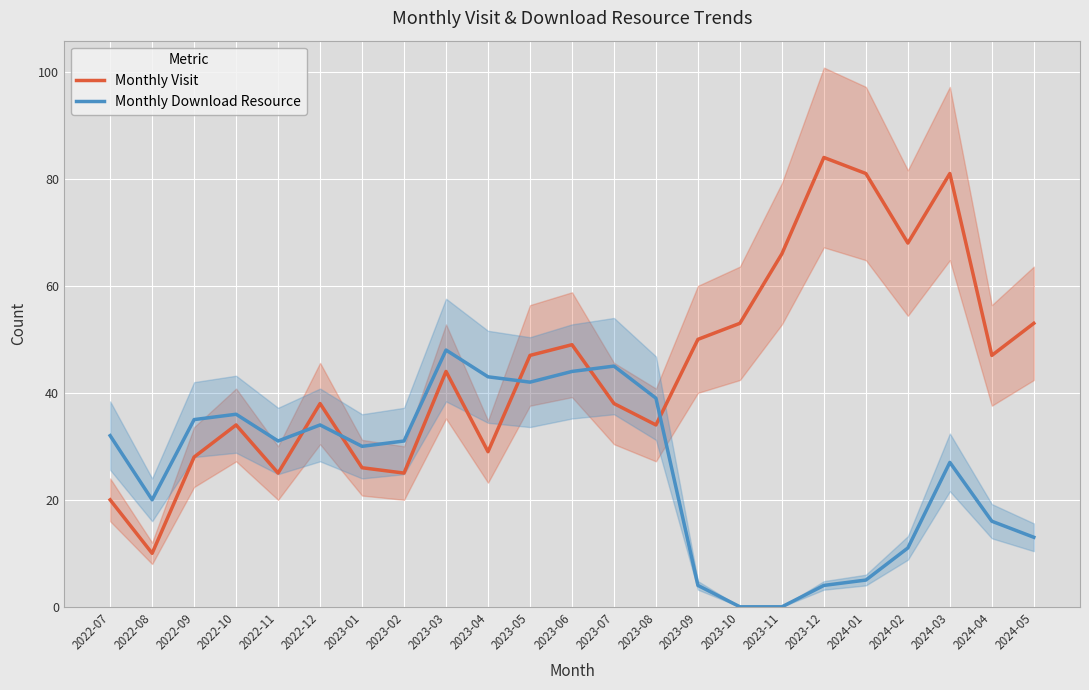

Which series has the largest range (max minus min)?

Monthly Visit